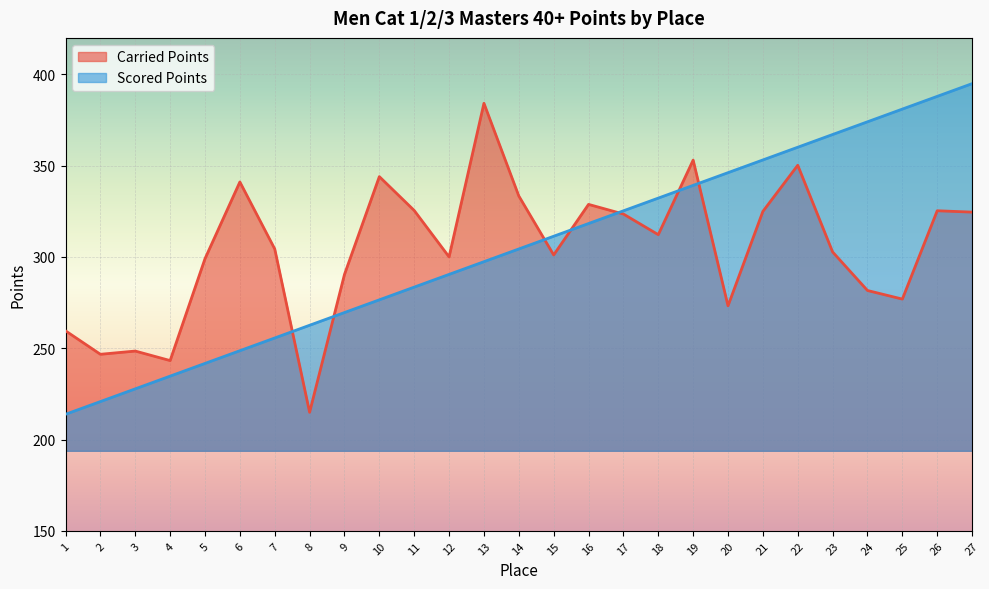

Which category has the highest value in the Carried Points series?

13